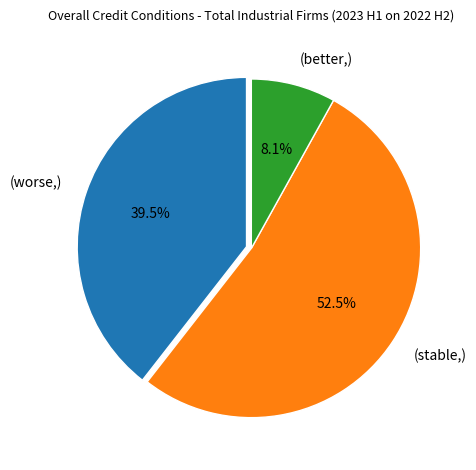

Is the sum of (worse,) and (stable,) greater than half?

Yes